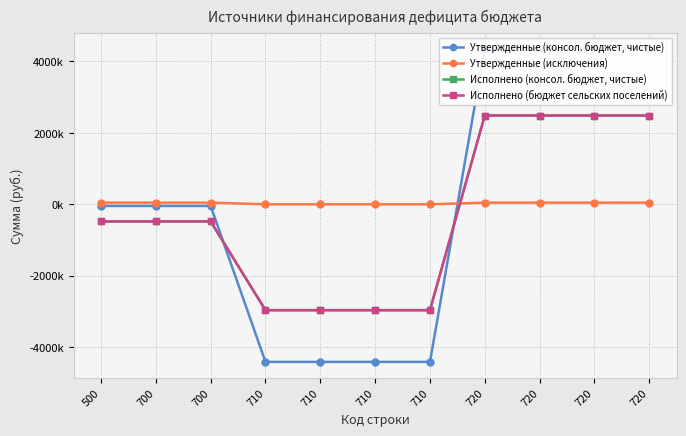

After their last crossing, which series has the higher values: Утвержденные (исключения) or Исполнено (консол. бюджет, чистые)?

Исполнено (консол. бюджет, чистые)